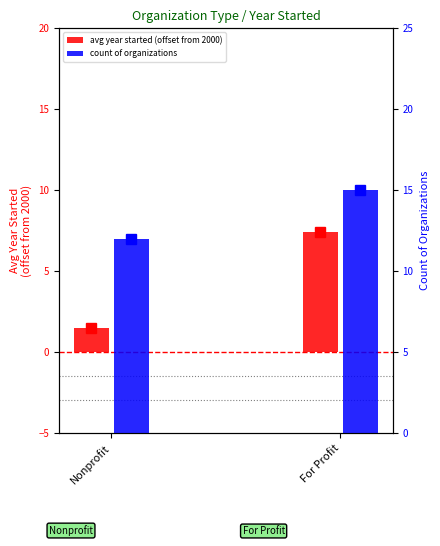

Which series has the largest range (max minus min)?

avg year started (offset from 2000)